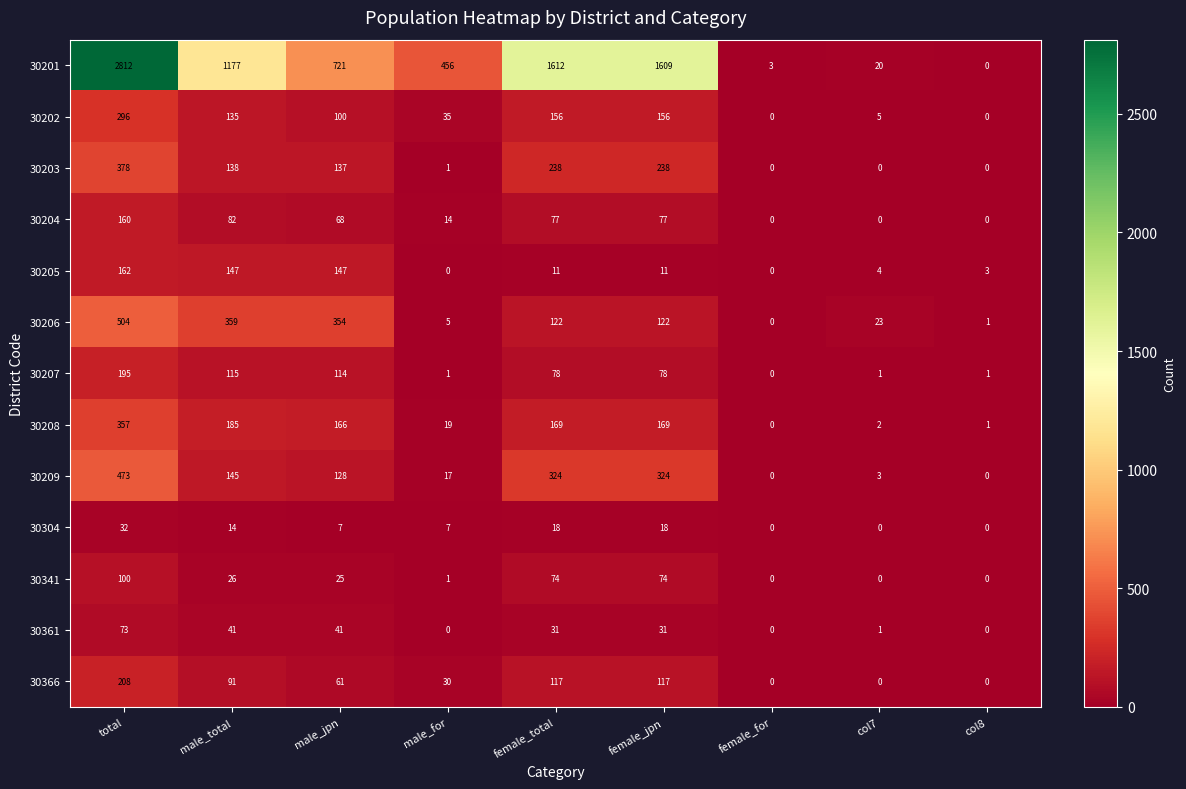

What is the sum of the 30204 values at col7 and male_for?

14